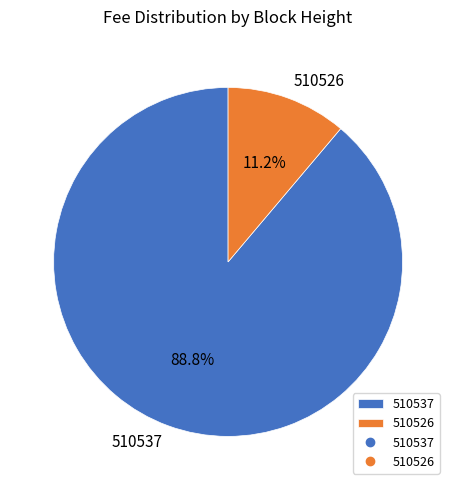

Which has a higher value, 510526 or 510537?

510537